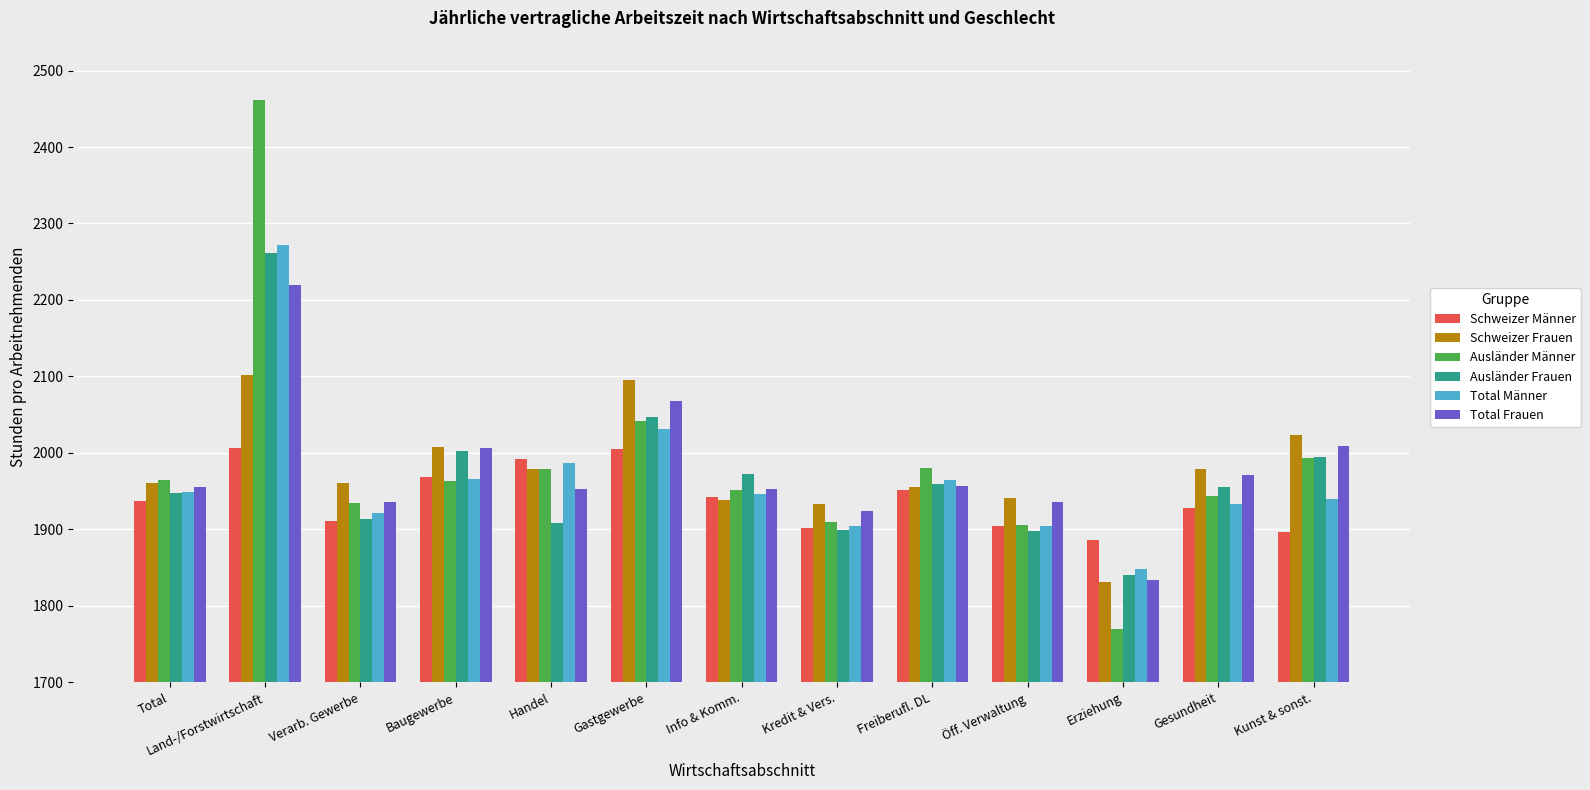

What is the highest value of the Total Frauen series?

2220.0